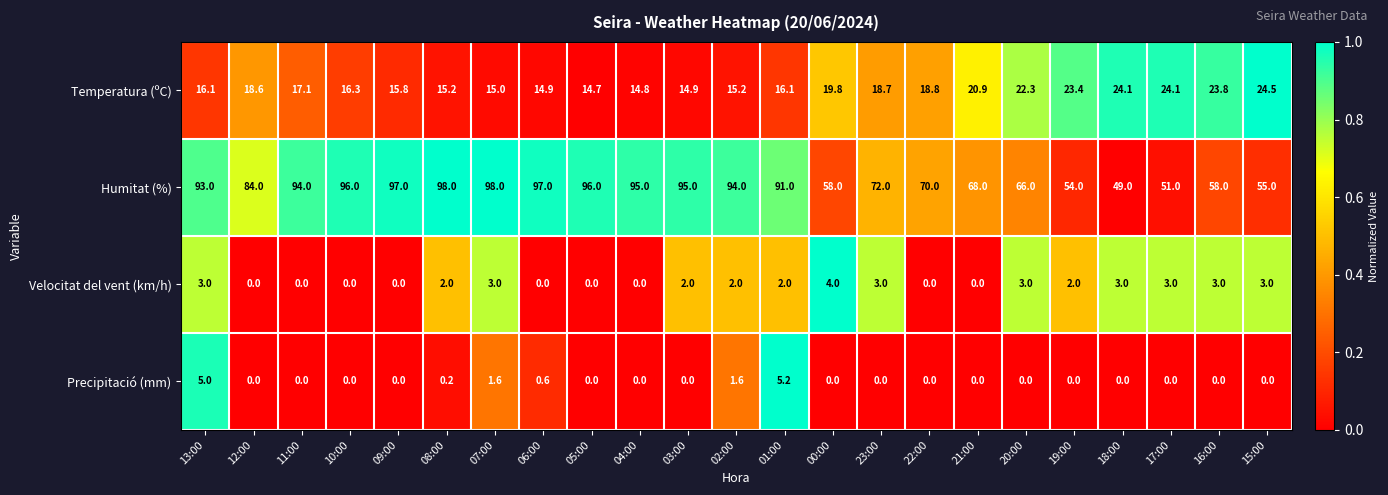

What is the total value across all series at 08:00?

115.4